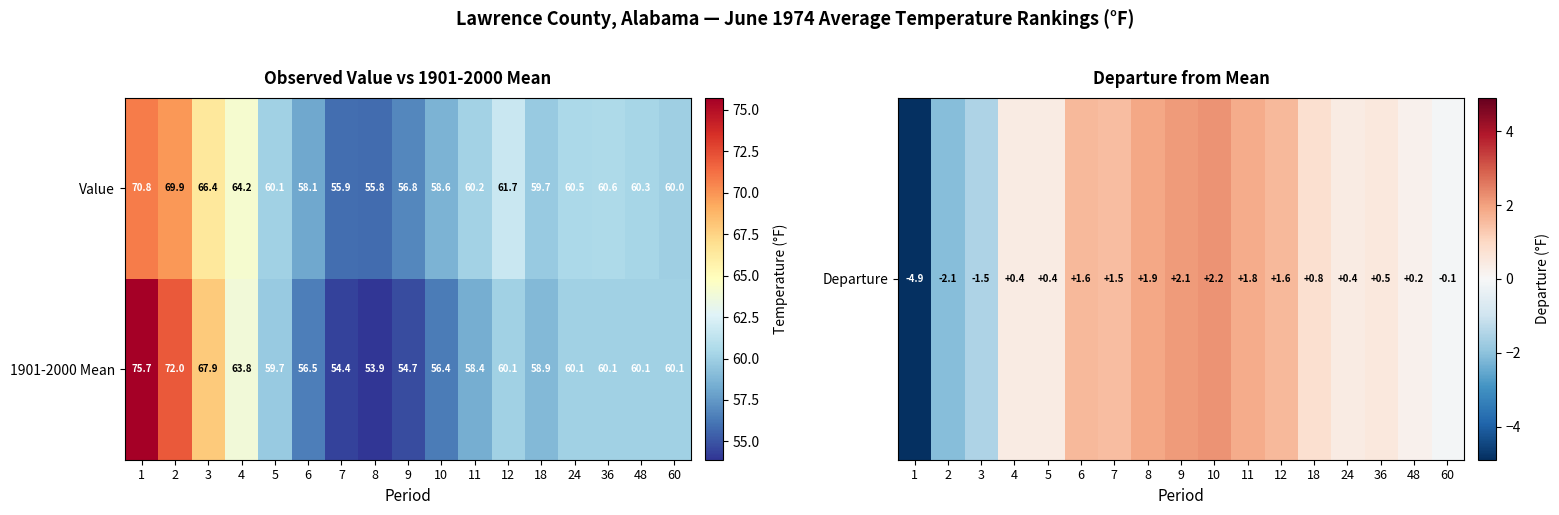

List the series in order of their peak value, lowest first.

Value, 1901-2000 Mean